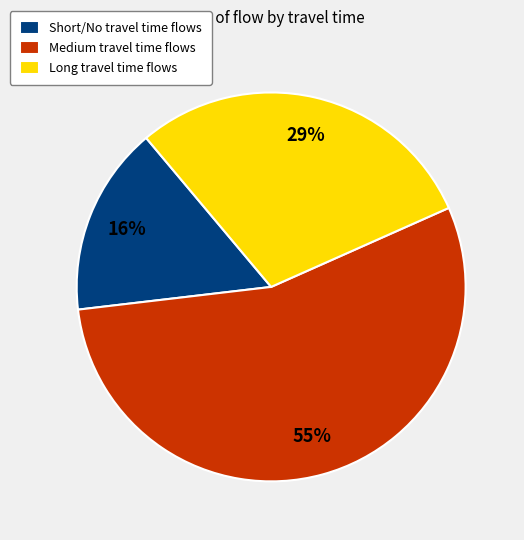

Which slice is the largest?

Medium travel time flows